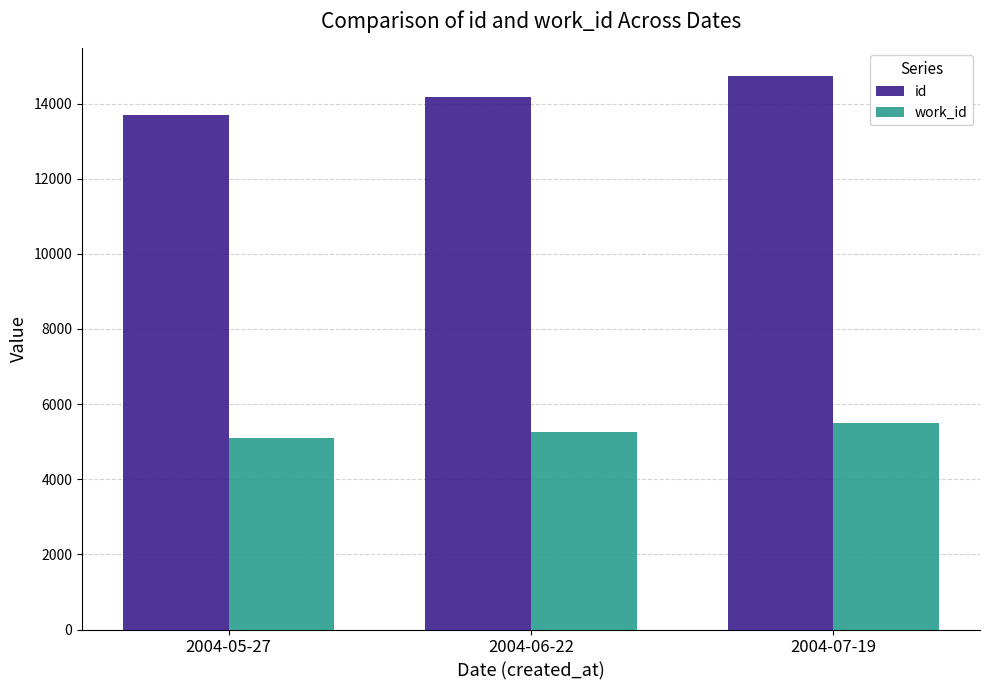

Count the number of categories in the chart.

3